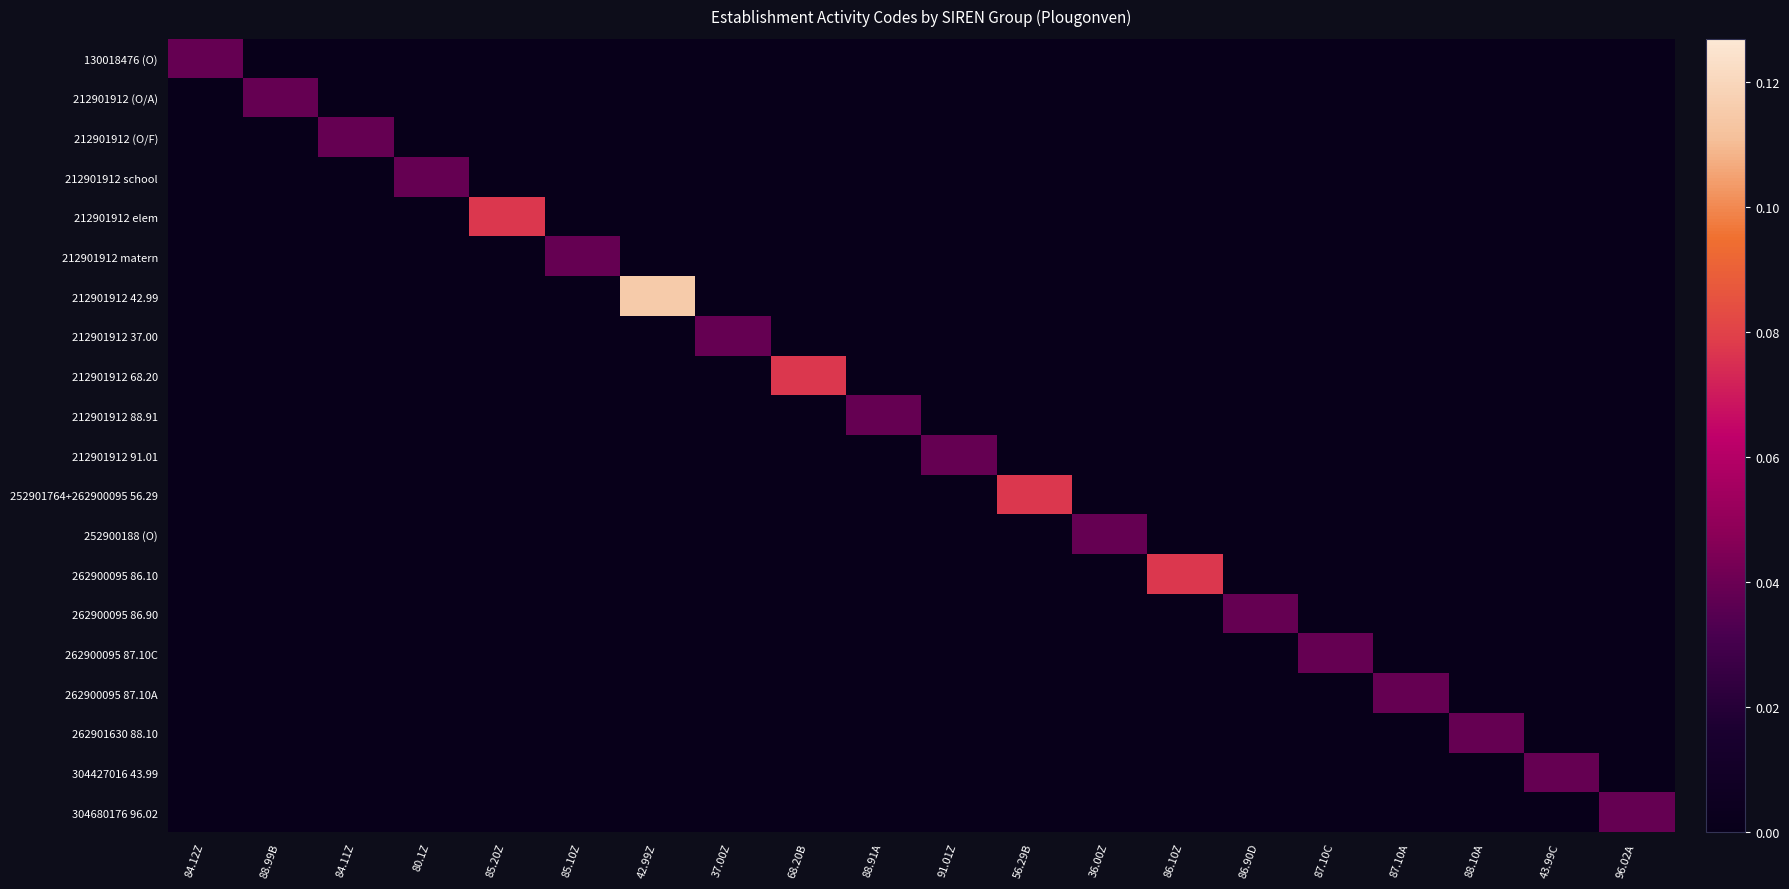

Which series has the largest total across all categories?

212901912 42.99